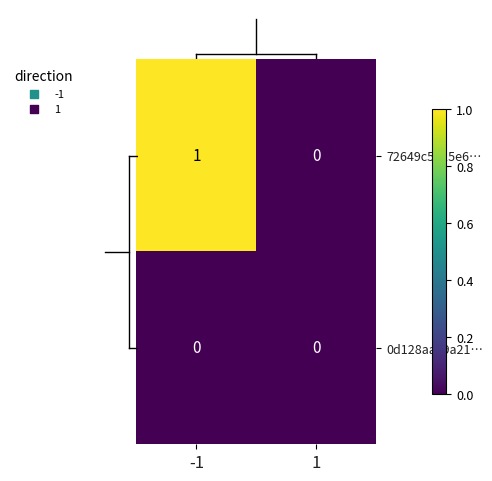

What is the maximum value shown in the chart?

1